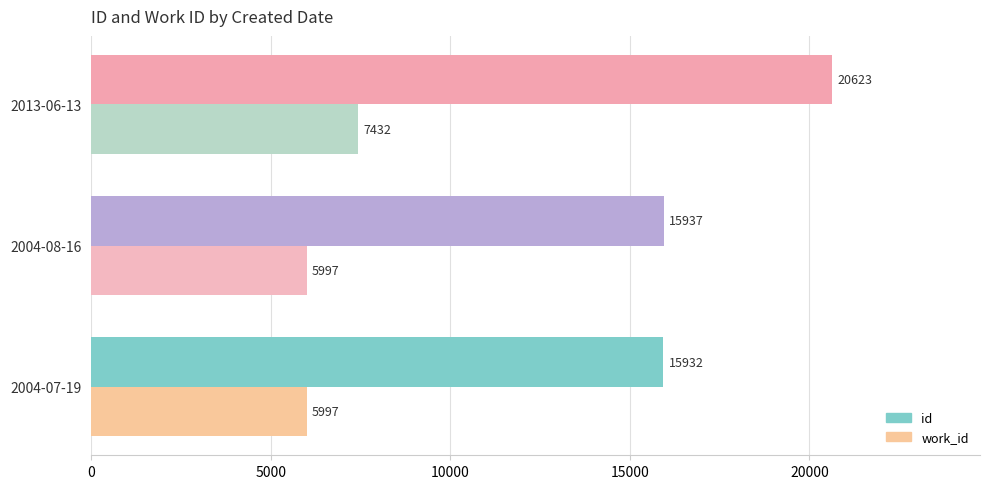

Count the work_id values in the range 5997 to 7432.

3